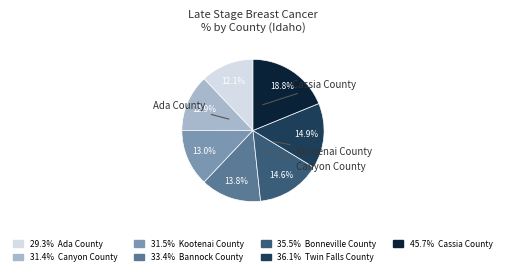

Is there a majority slice in this chart?

No